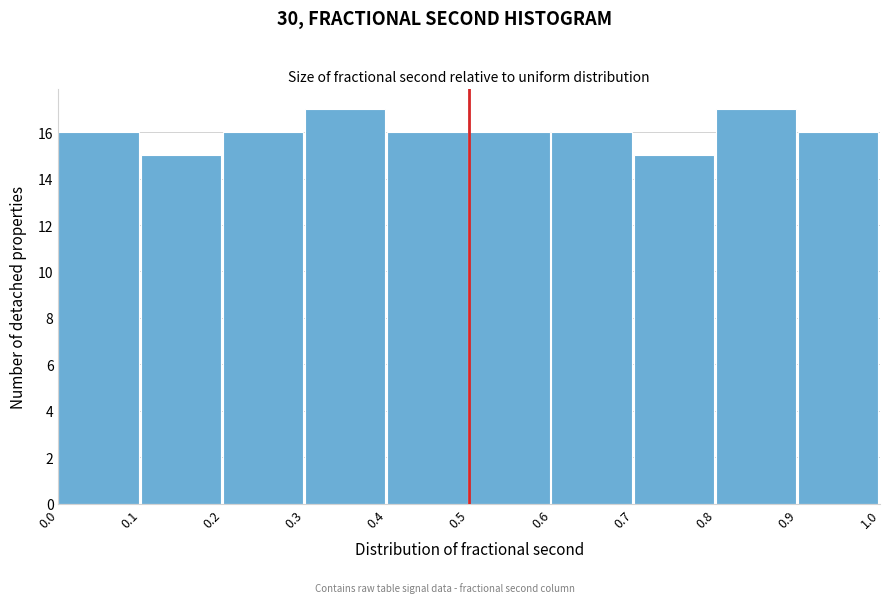

What is the height of the bar covering 0.4 to 0.5 on the x-axis? The values are not printed on the chart, so give them approximately, as read against the axis.

16